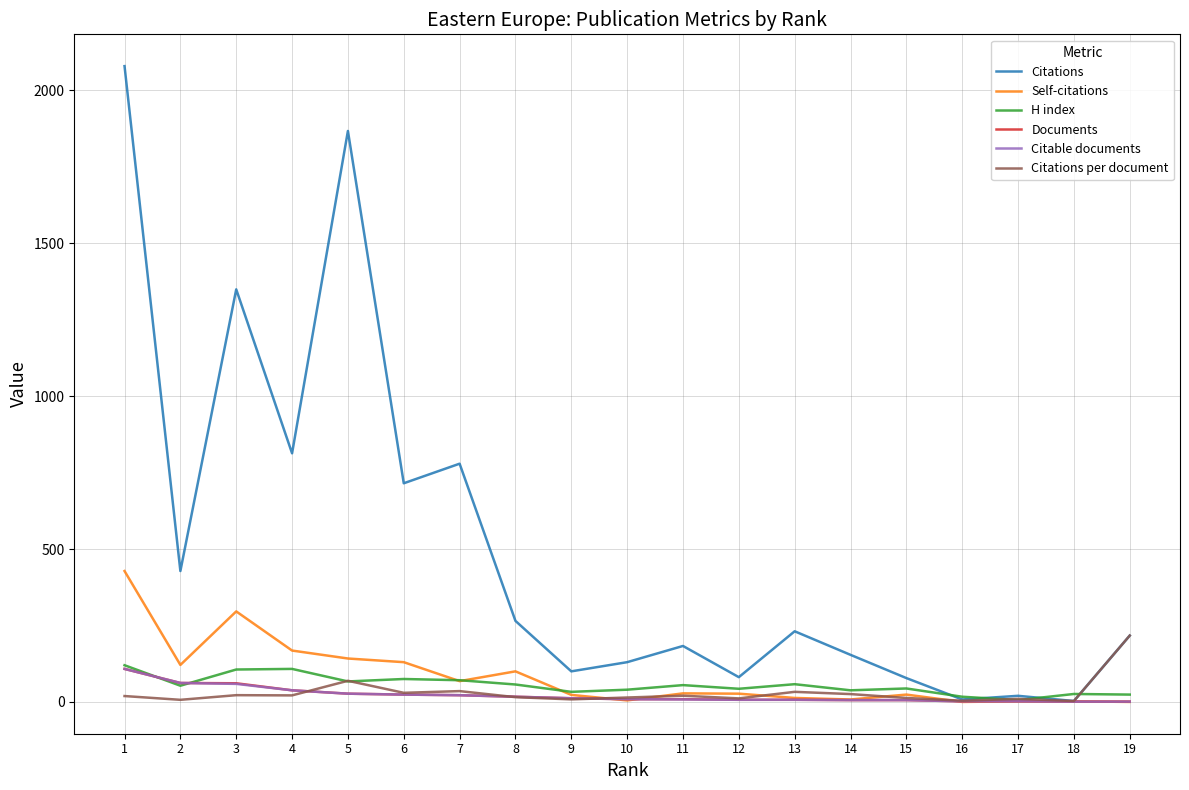

Which series has the widest spread of values?

Citations